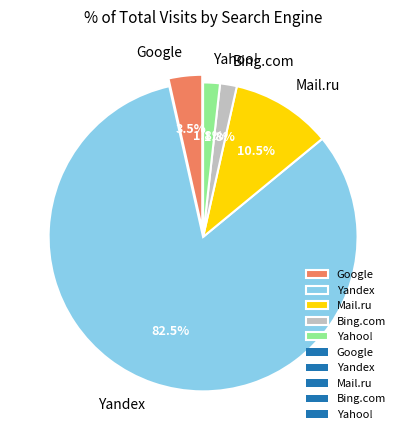

Which slice is the largest?

Yandex